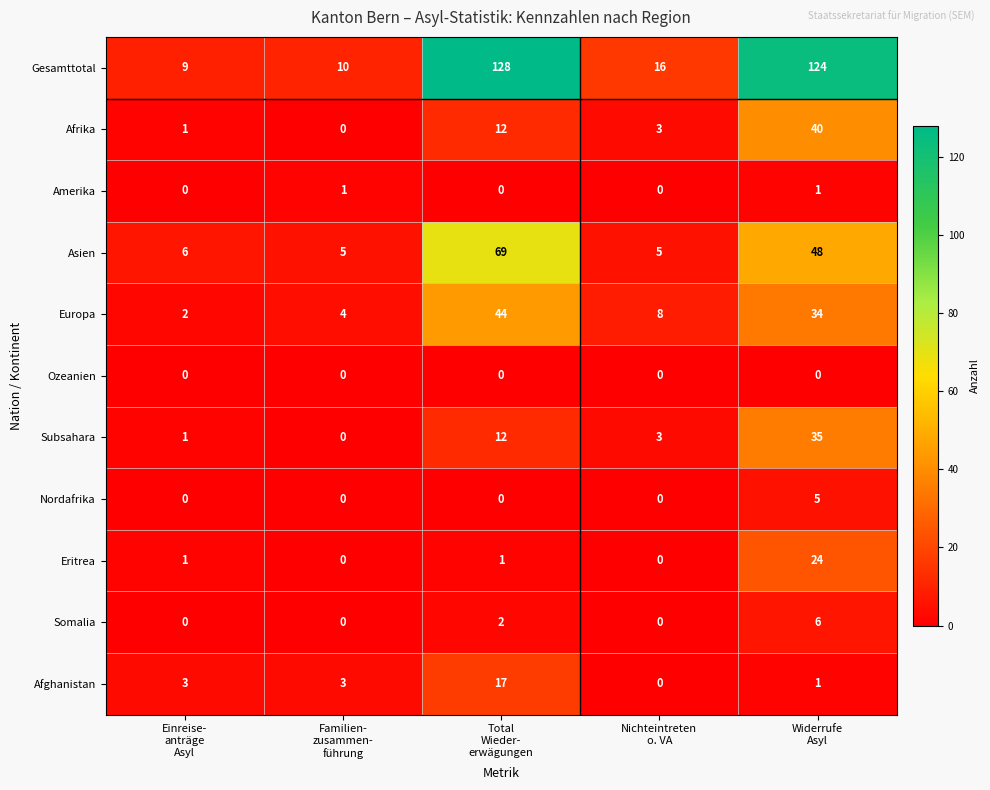

What is the difference between the maximum and minimum values in the Asien series?

64